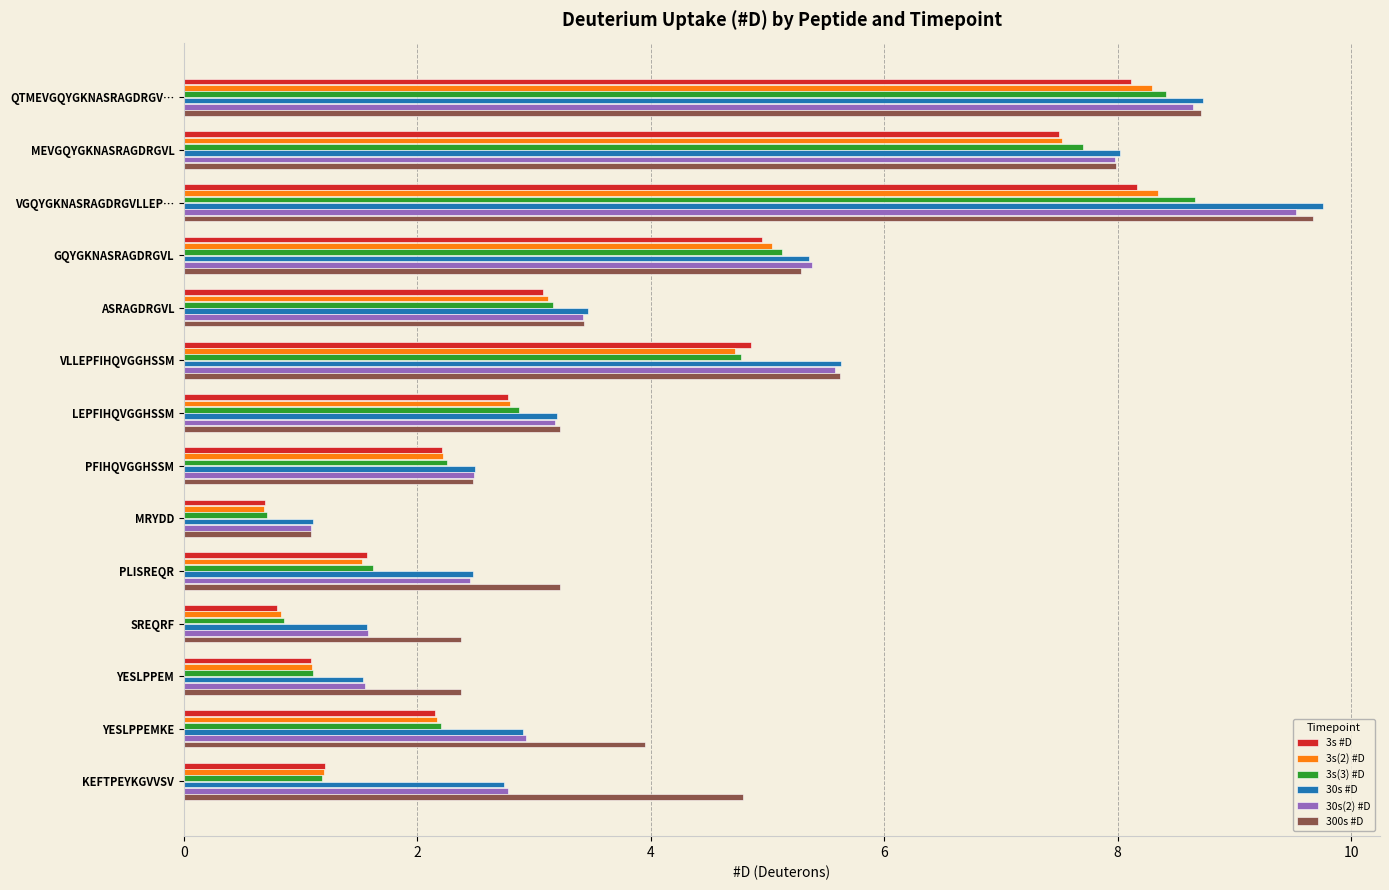

Which label corresponds to the largest value in the chart?

VGQYGKNASRAGDRGVLLEP…